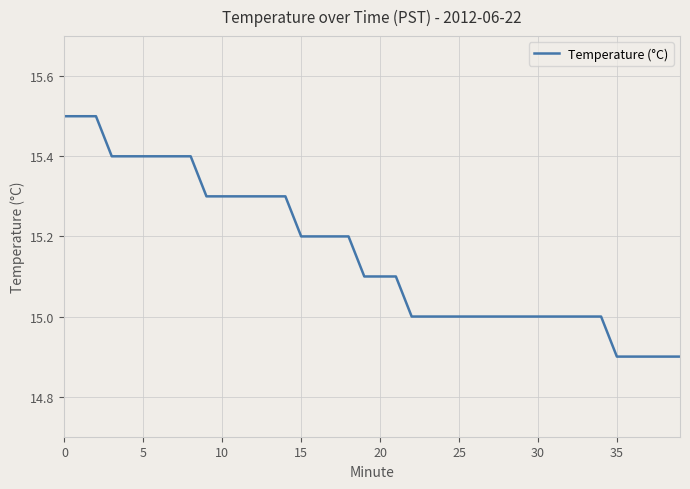

What is the average value?

15.2